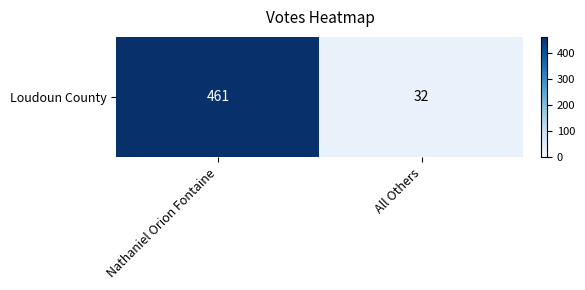

The chart shows a value of 32 at All Others. True or false?

True